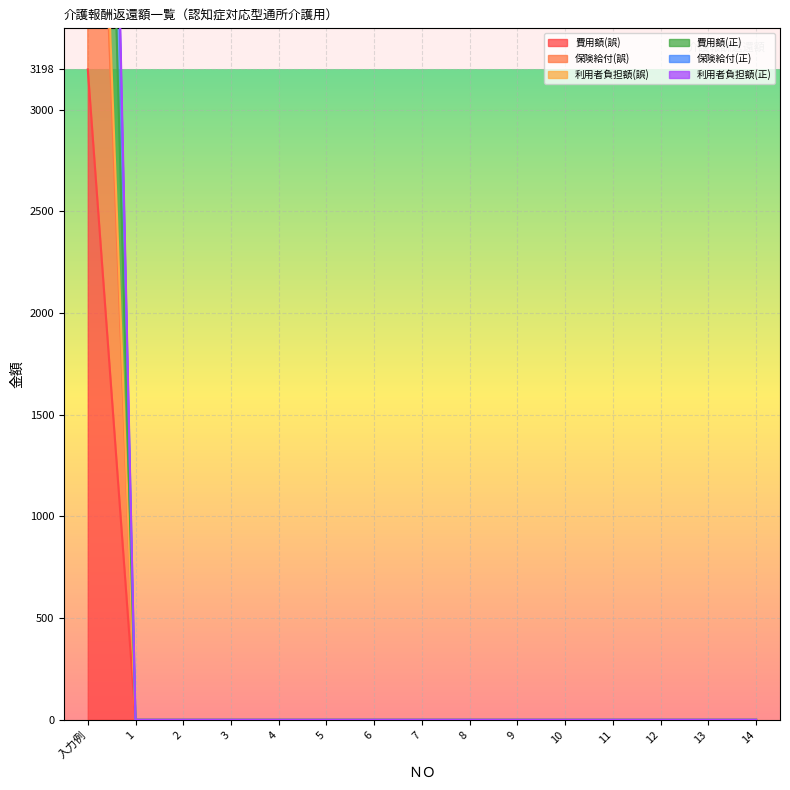

True or false: 費用額(誤) has a value of 0 at 1.

True